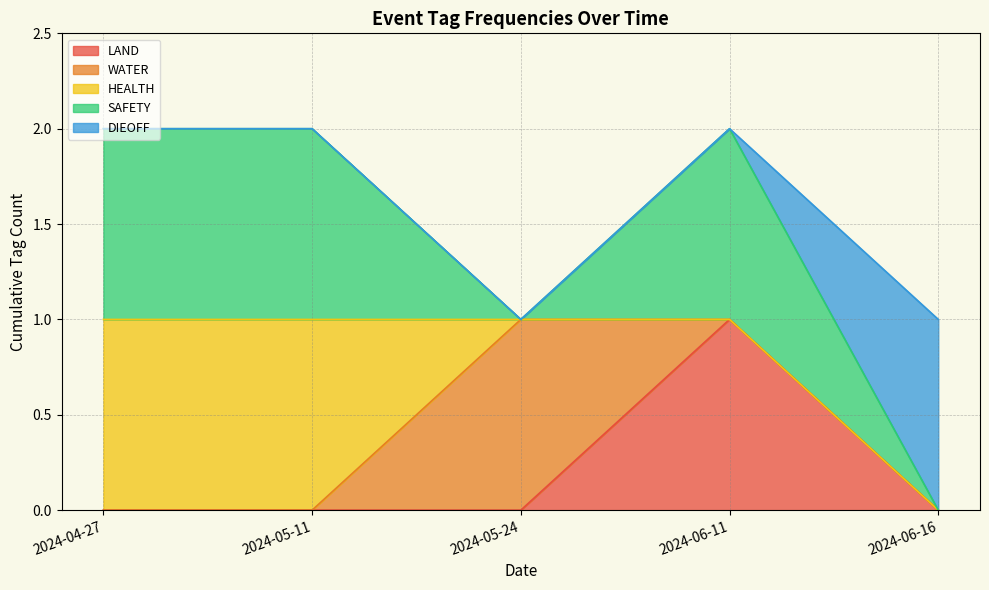

The value of LAND at 2024-05-24 is 0. True or false?

True